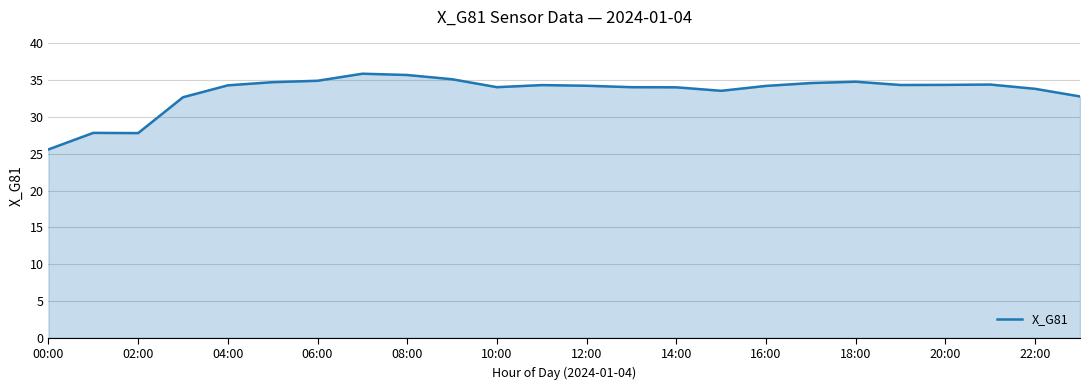

What is the sum of all values?

802.1